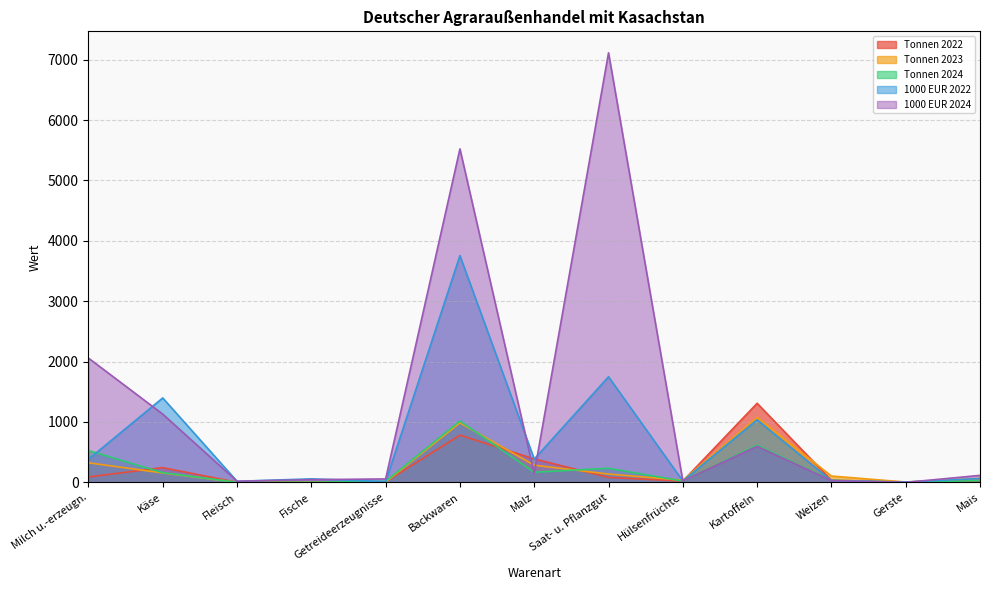

How many interior local peaks does the Tonnen 2023 series have?

2